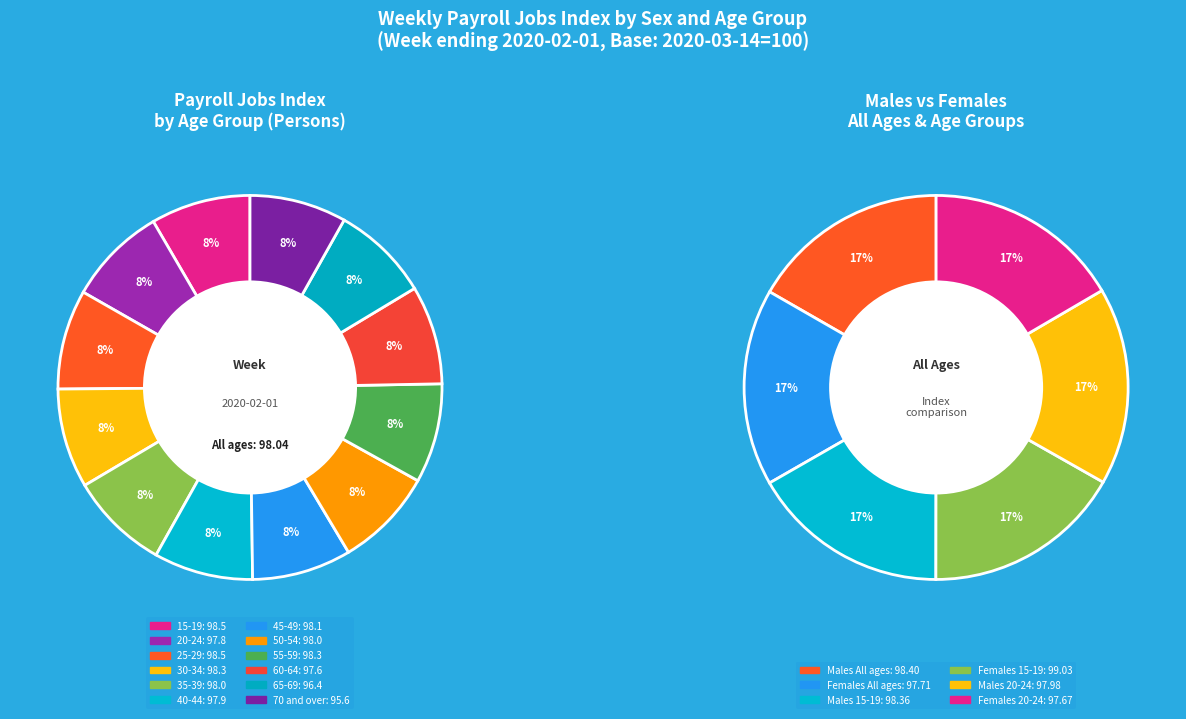

Which has a higher value, 65-69 or 45-49?

45-49